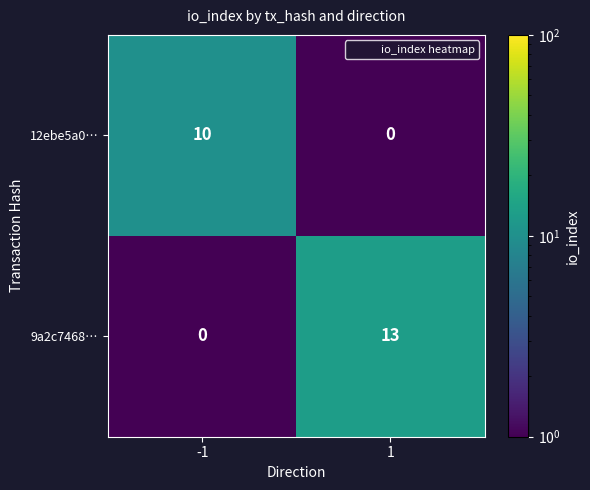

Between -1 and 1, which series saw the biggest shift?

9a2c7468…